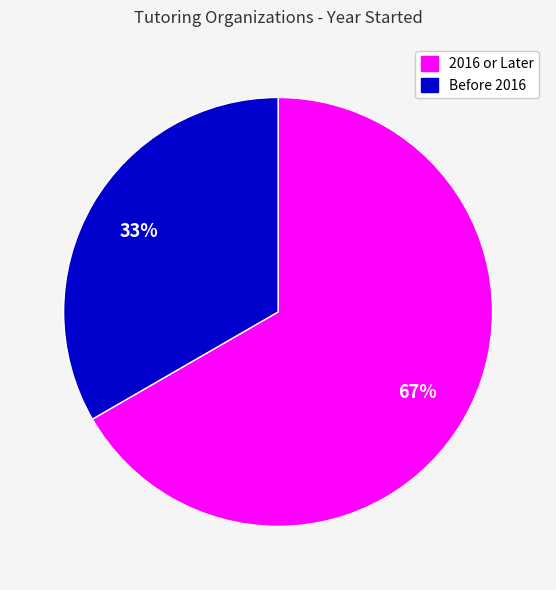

Does any single category account for the majority?

Yes